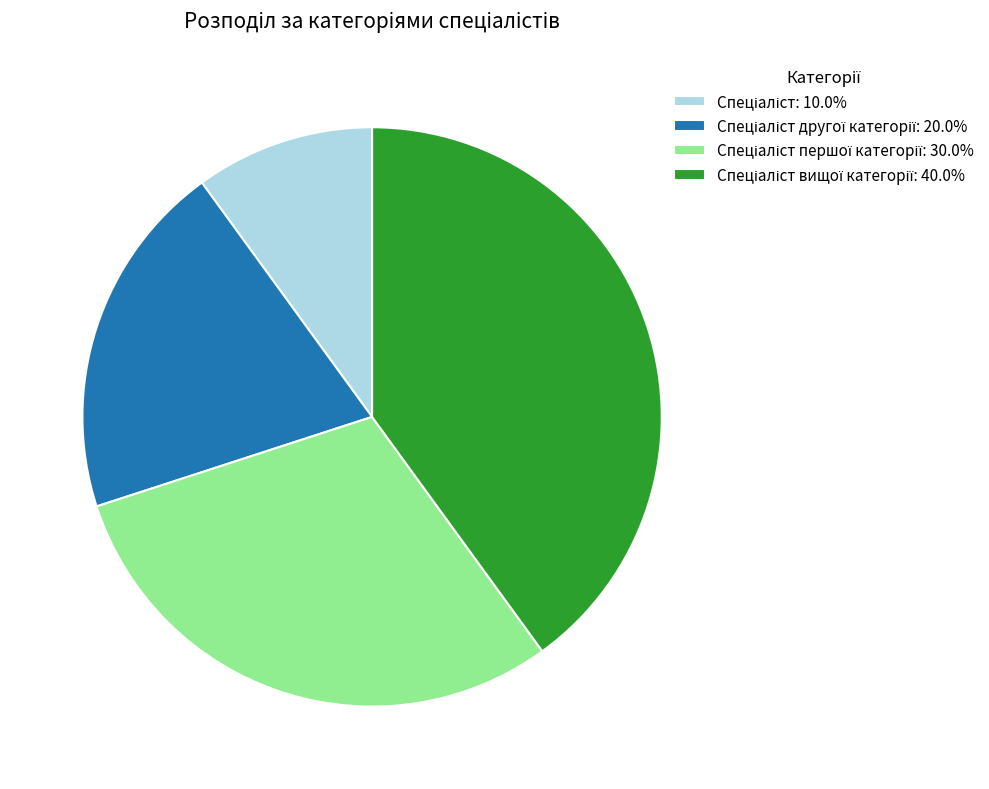

Is there a majority slice in this chart?

No